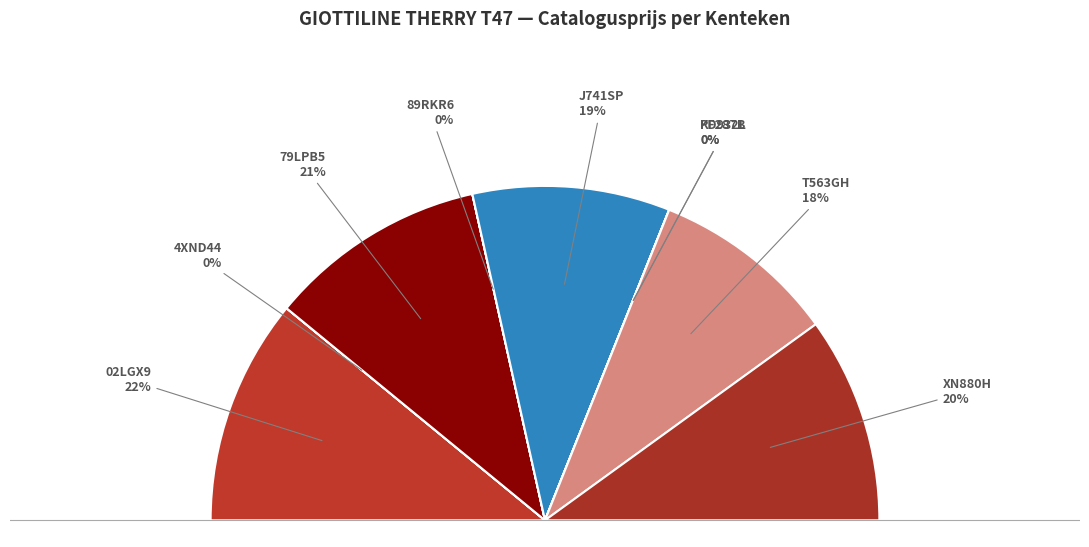

True or false: T563GH accounts for 31% of the total.

False